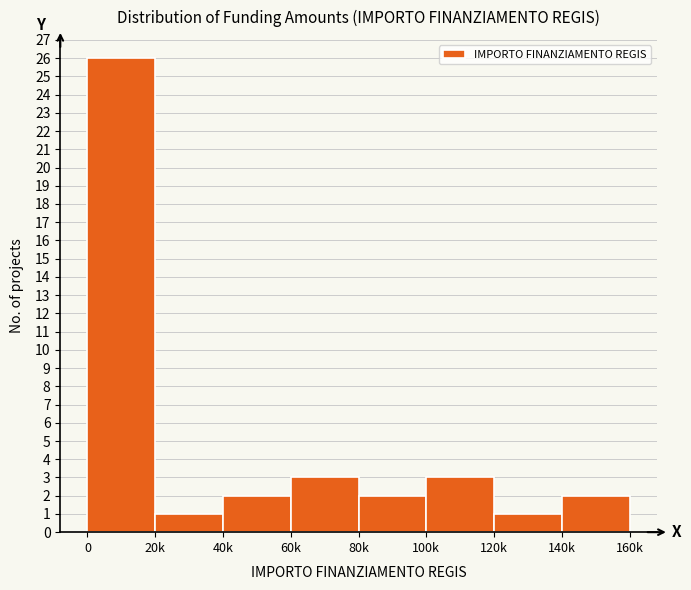

Reading left to right, what are all the values shown in this chart?

0=26	20k=1	40k=2	60k=3	80k=2	100k=3	120k=1	140k=2